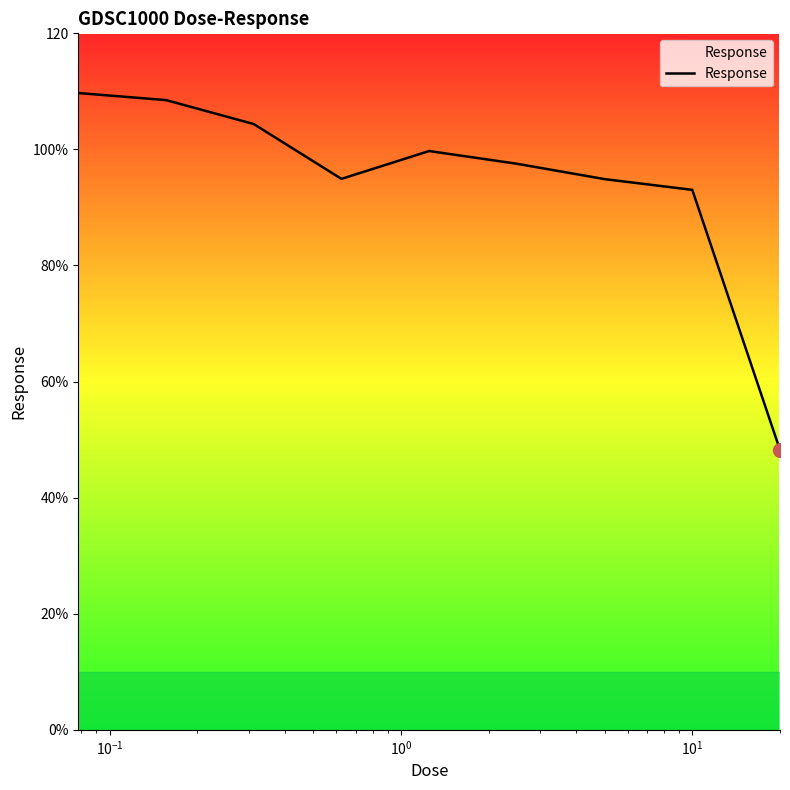

What is the value of the 4th point from the left?

94.9